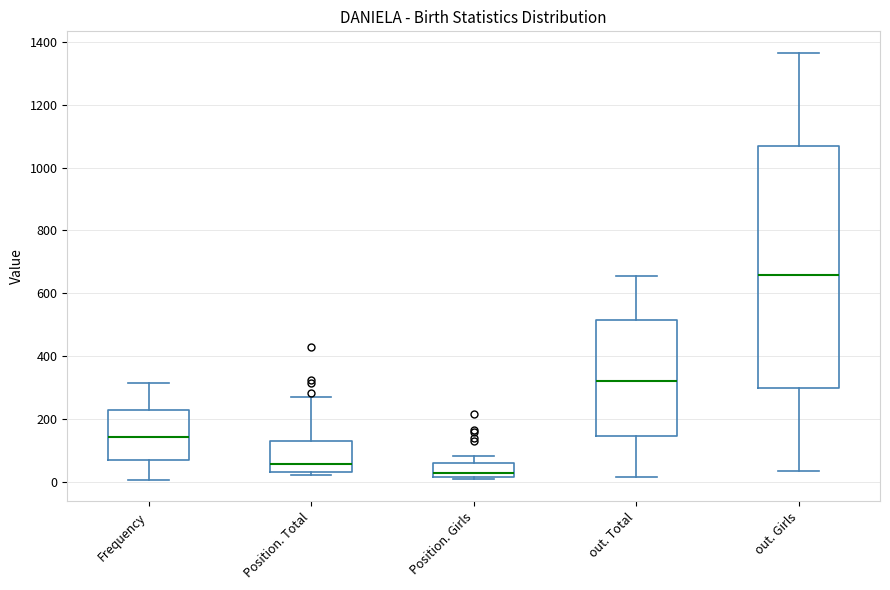

Comparing the boxes themselves (not the whiskers), which one is the tallest?

out. Girls